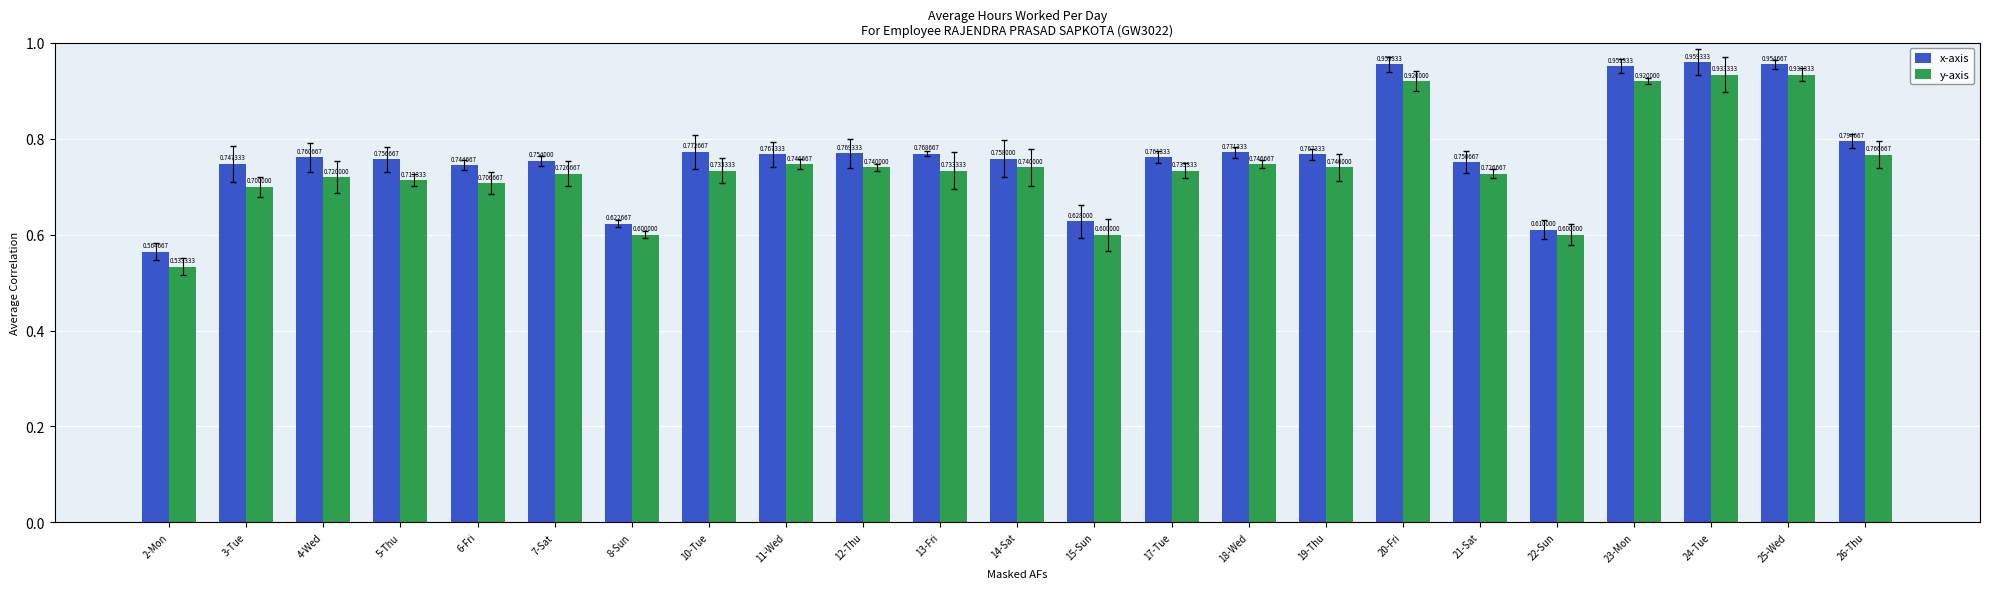

Which series has the largest total across all categories?

x-axis